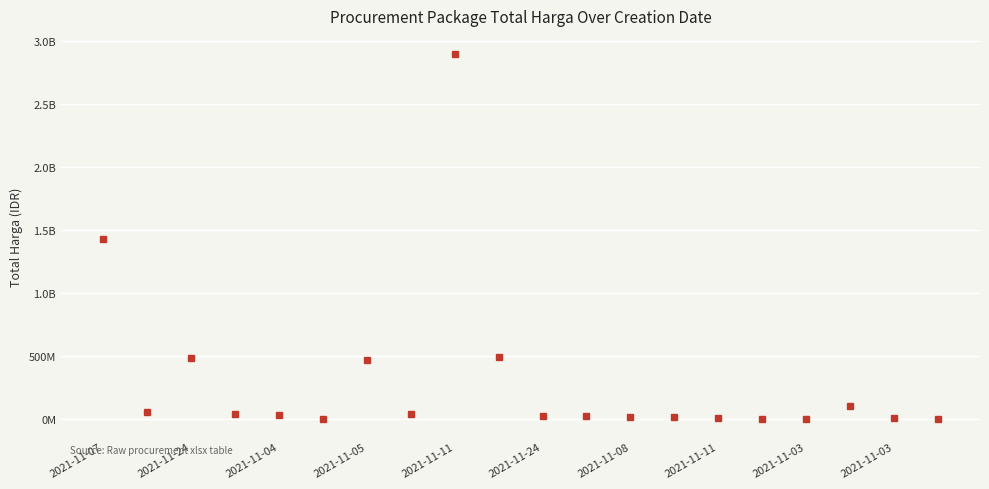

Is this an area chart (filled region under the line)?

No